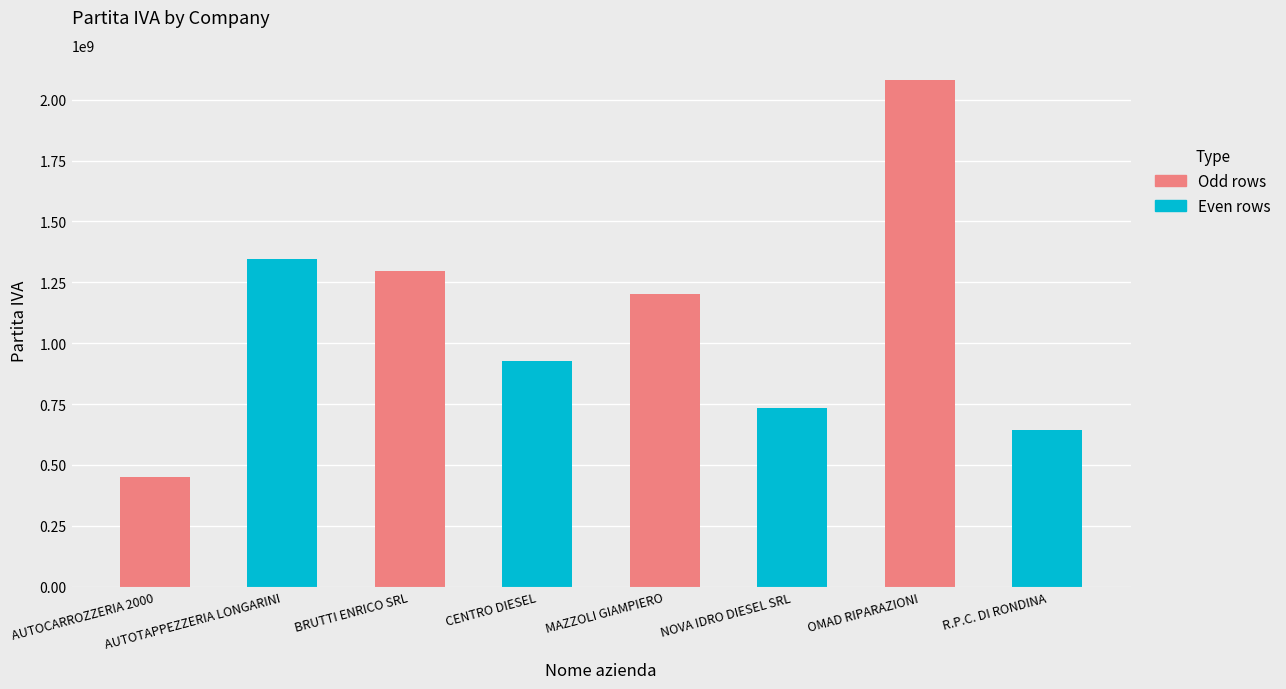

List the labels in order of value, smallest first.

AUTOCARROZZERIA 2000, R.P.C. DI RONDINA, NOVA IDRO DIESEL SRL, CENTRO DIESEL, MAZZOLI GIAMPIERO, BRUTTI ENRICO SRL, AUTOTAPPEZZERIA LONGARINI, OMAD RIPARAZIONI